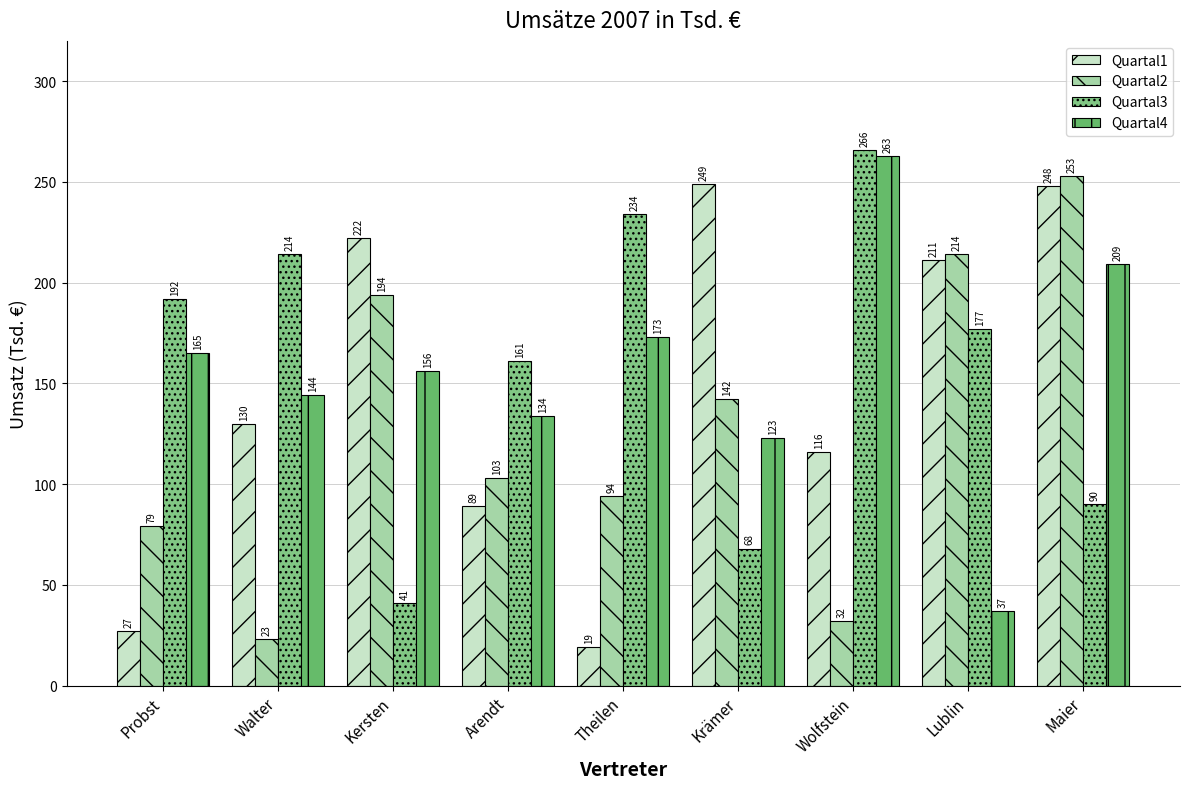

Rank the series by their maximum value, from lowest to highest.

Quartal1, Quartal2, Quartal4, Quartal3